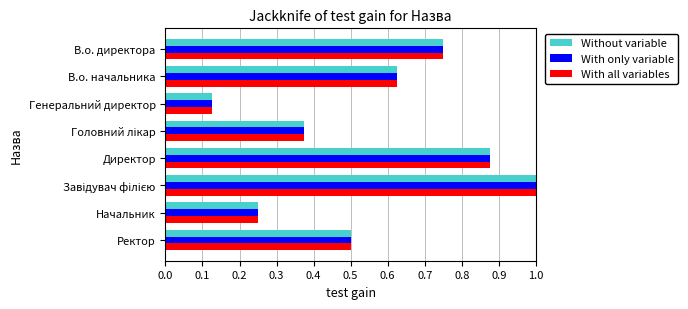

What is the sum of all Without variable values?

4.5